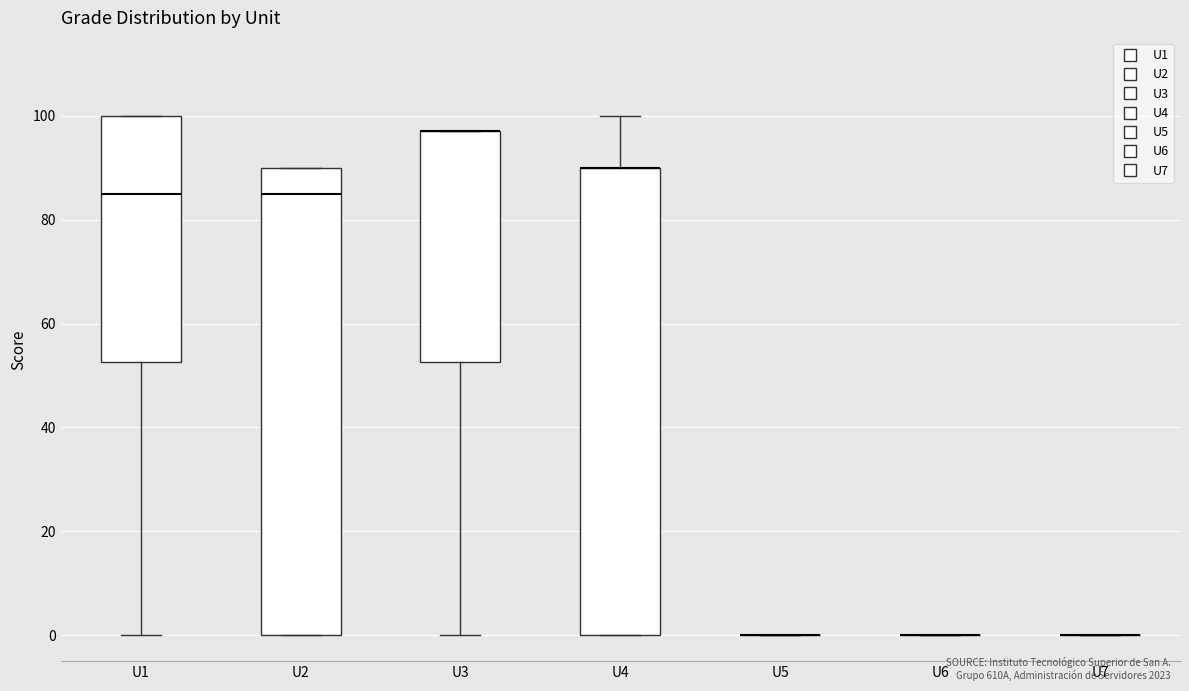

Reading left to right, transcribe this box plot: for each box, give where its median line is, the range the box spans, and where its two whiskers end, as read against the y-axis. The values are not printed on the chart, so give them approximately, as read against the axis.

U1: median 86, box 52 to 100, whiskers 0 to 100
U2: median 86, box 0 to 90, whiskers 0 to 90
U3: median 98 (drawn on the box's upper edge), box 52 to 98, whiskers 0 to 98
U4: median 90 (drawn on the box's upper edge), box 0 to 90, whiskers 0 to 100
U5: box collapsed to a line at 0, whiskers 0 to 0
U6: box collapsed to a line at 0, whiskers 0 to 0
U7: box collapsed to a line at 0, whiskers 0 to 0